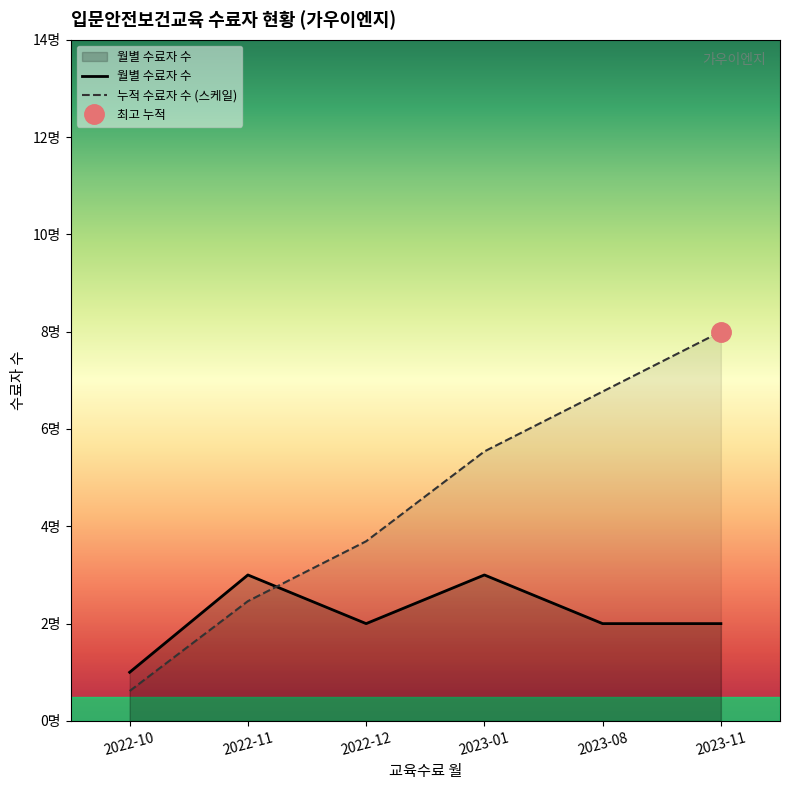

What value does the 누적 수료자 수 (스케일) series have at 2023-11?

8.0